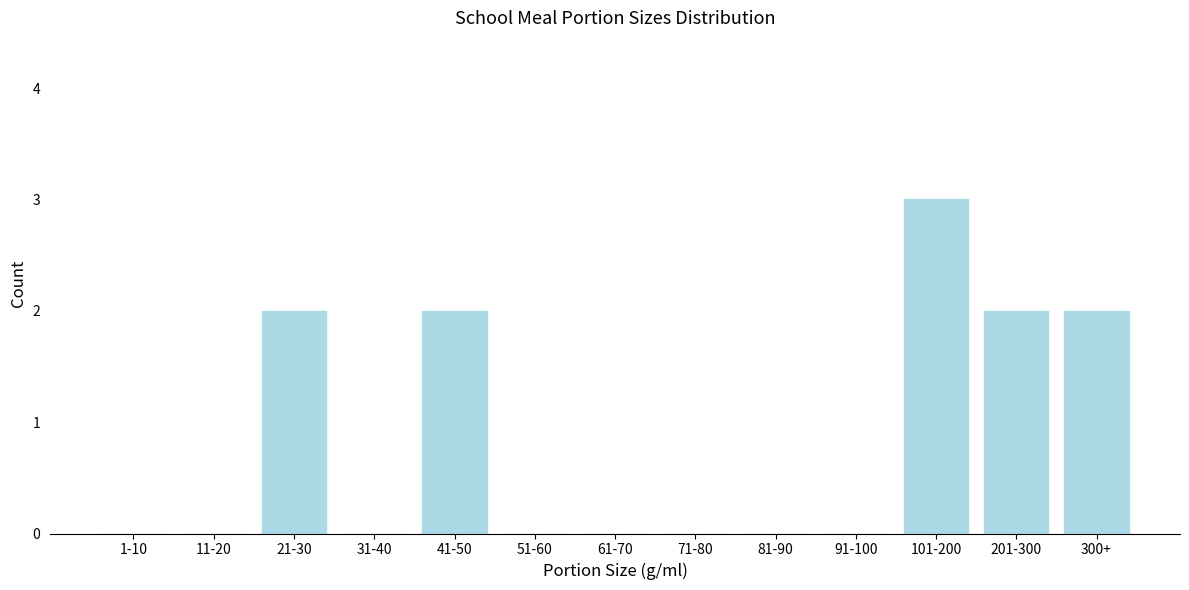

Reading left to right, extract all data points from this chart.

1-10=0	11-20=0	21-30=2	31-40=0	41-50=2	51-60=0	61-70=0	71-80=0	81-90=0	91-100=0	101-200=3	201-300=2	300+=2